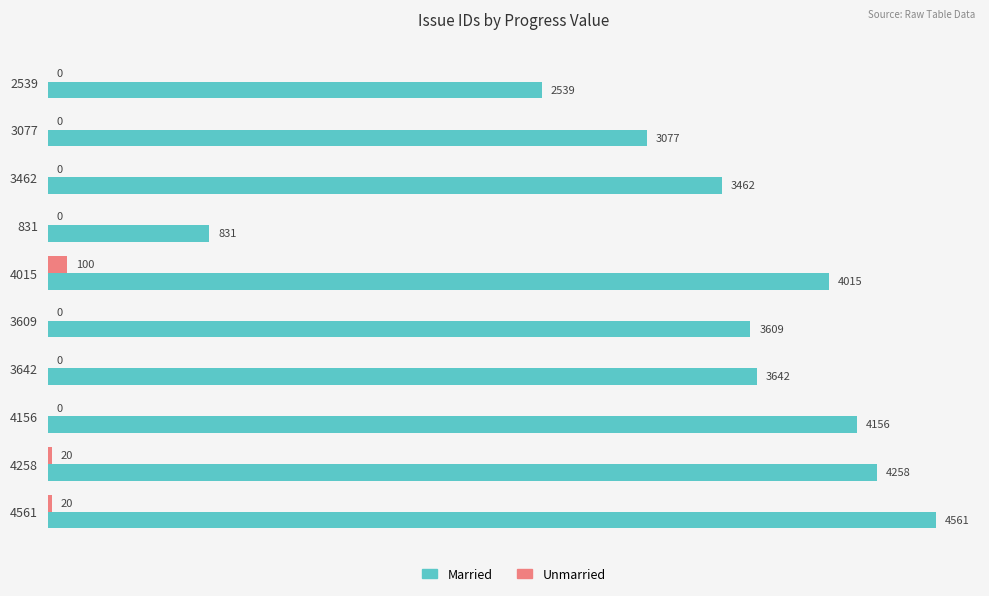

Which series changed the most between 2539 and 4015?

Married